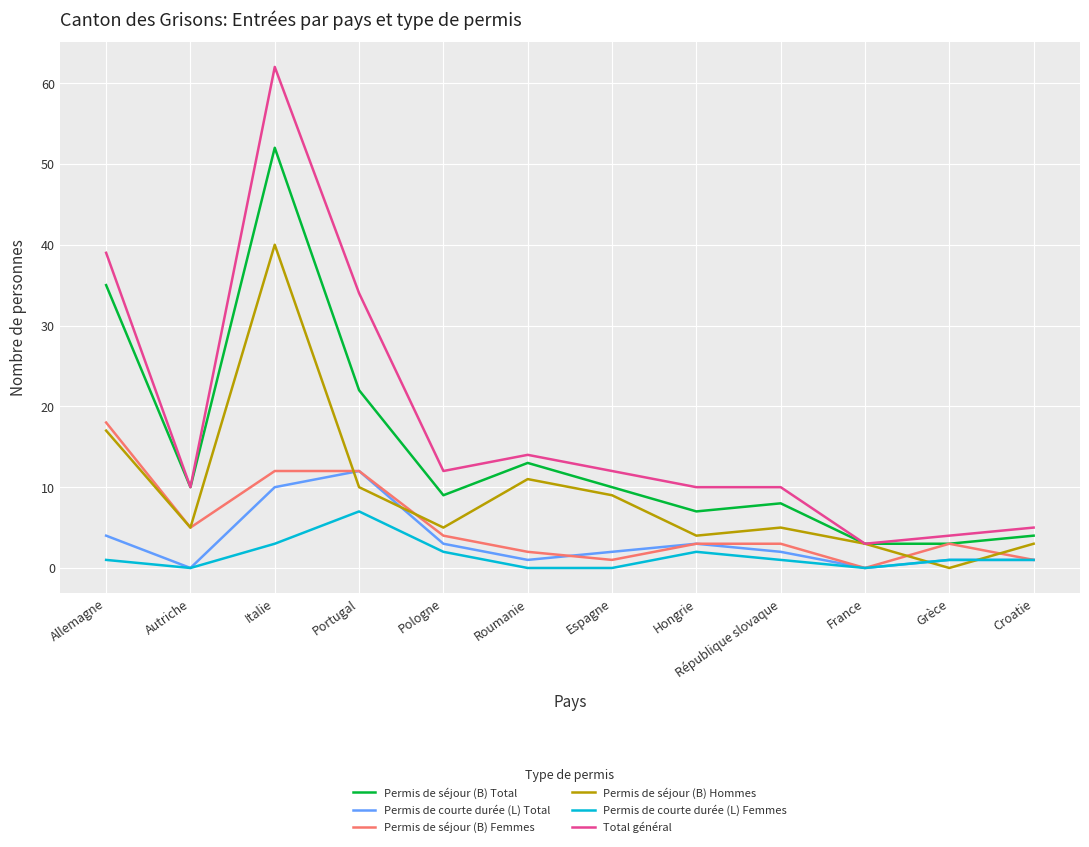

List the series in order of their peak value, highest first.

Total général, Permis de séjour (B) Total, Permis de séjour (B) Hommes, Permis de séjour (B) Femmes, Permis de courte durée (L) Total, Permis de courte durée (L) Femmes